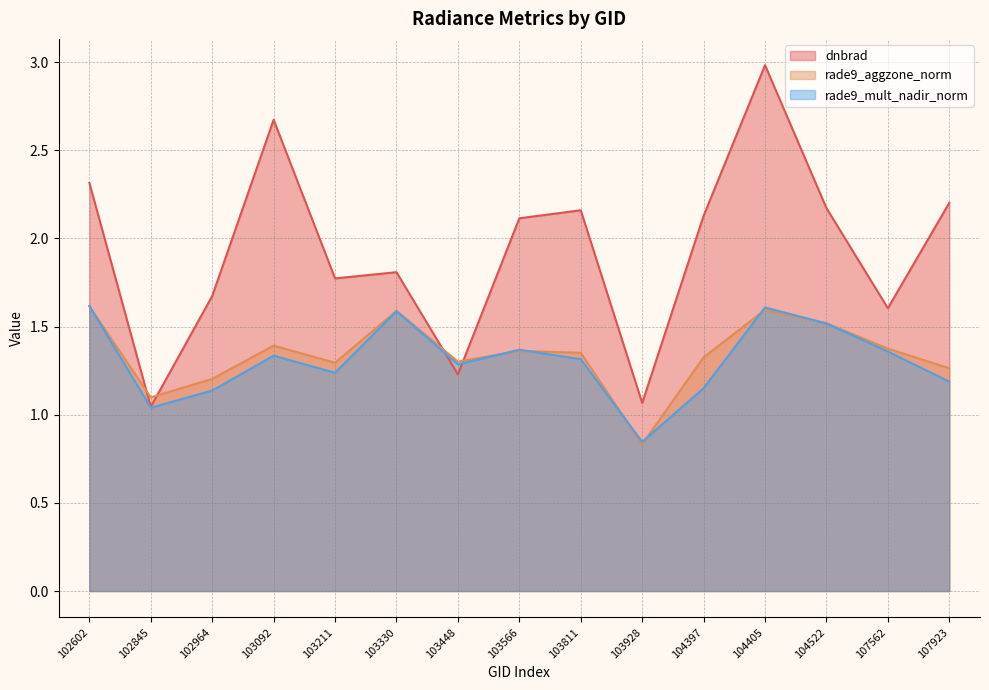

Which series changed the most between 103928 and 104522?

dnbrad